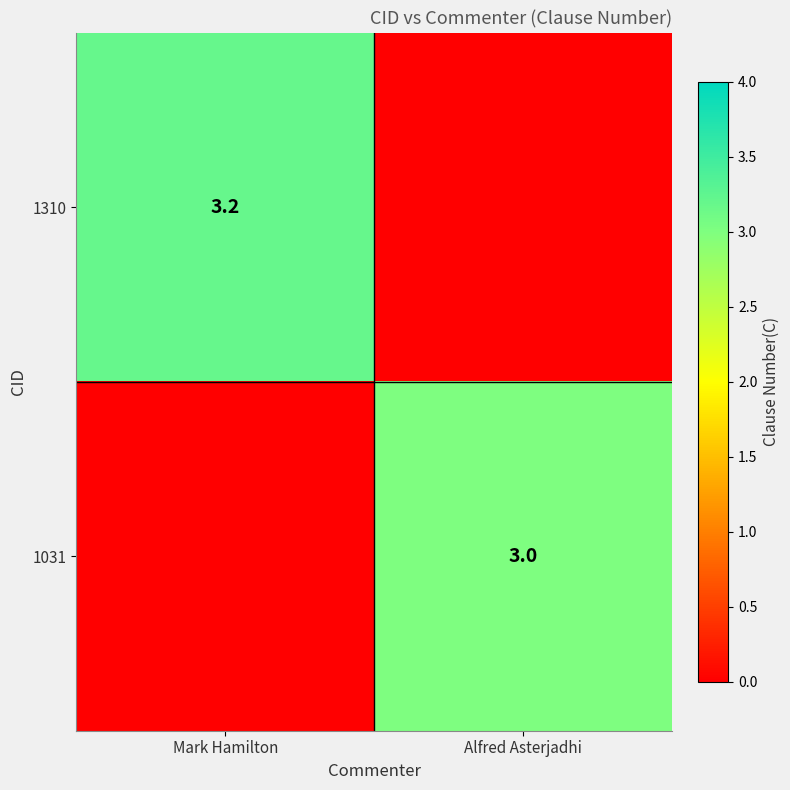

True or false: 1310 has a value of 4.7 at Mark Hamilton.

False